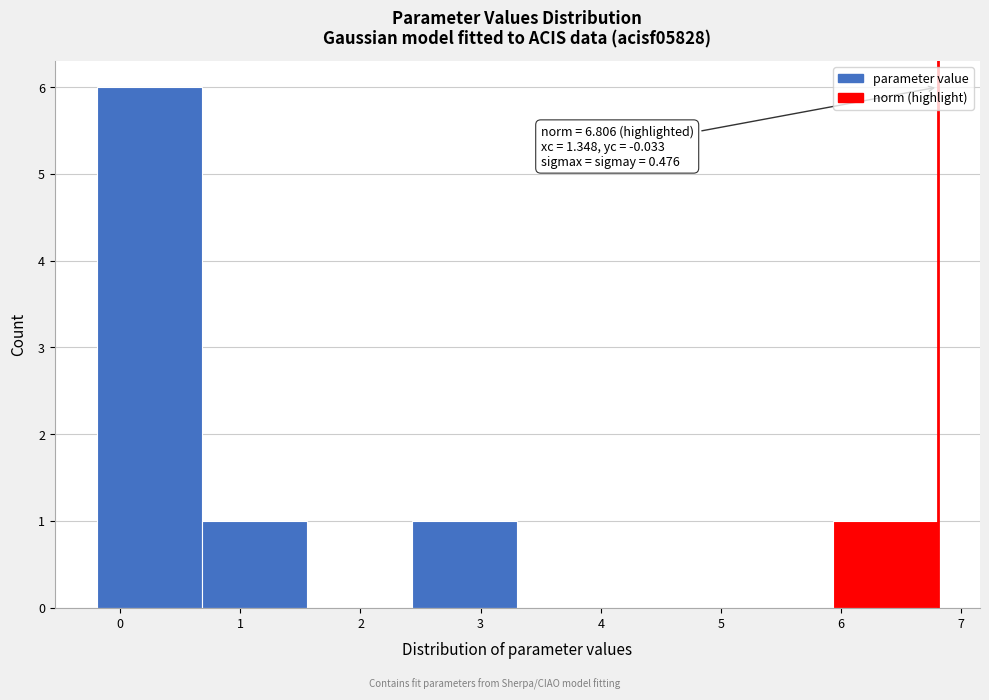

Over which range of the x-axis is the bar tallest?

-0.2 to 0.7